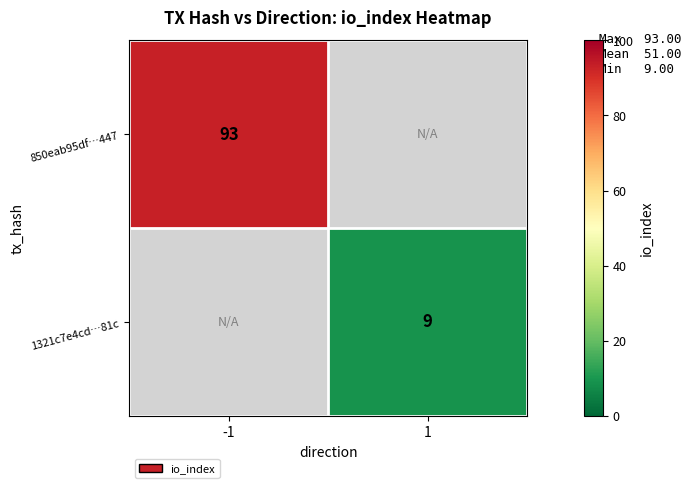

True or false: 1321c7e4cd…81c has a value of 16 at 1.

False